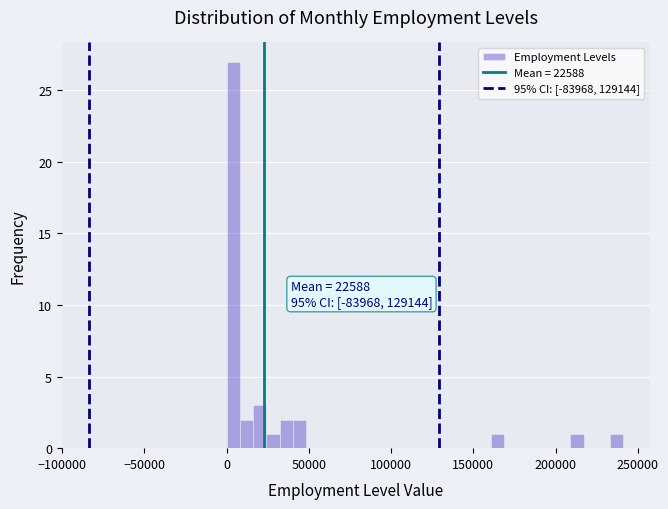

Around what value on the x-axis is the tallest bar? Give the approximate position of its centre, as read against the axis.

5000